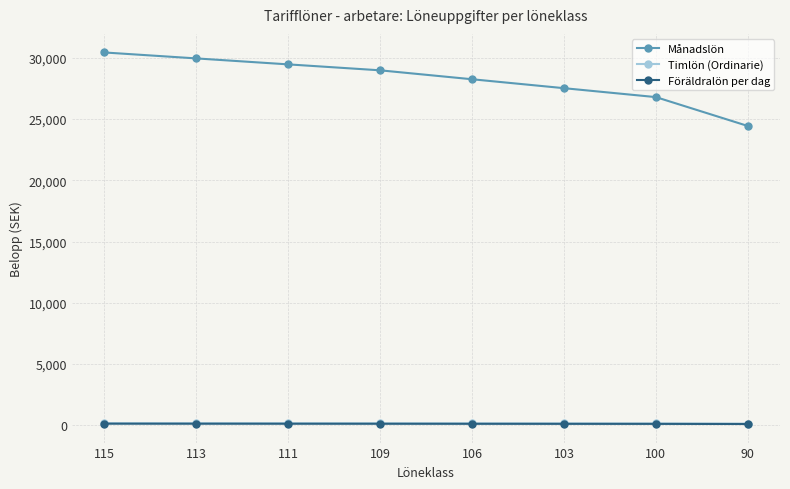

True or false: Månadslön and Timlön (Ordinarie) cross at least once.

False